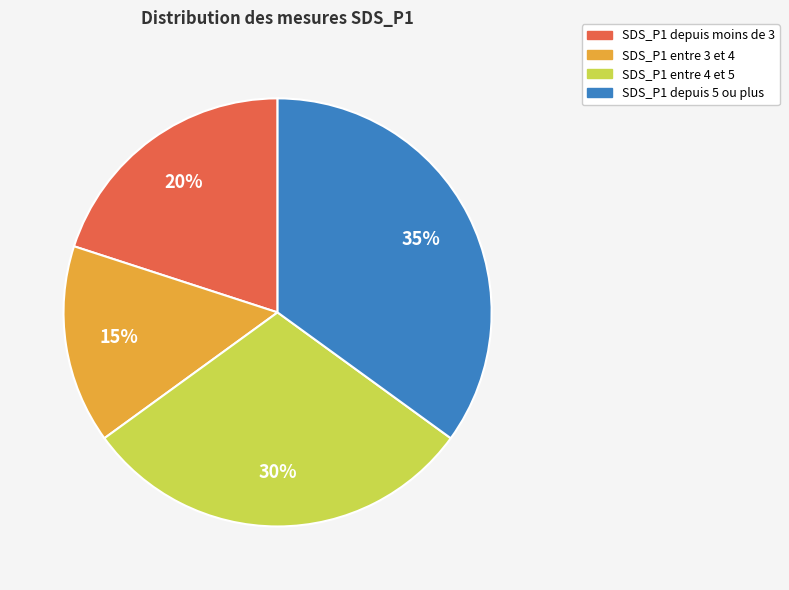

Is there any slice that represents more than half of the pie?

No